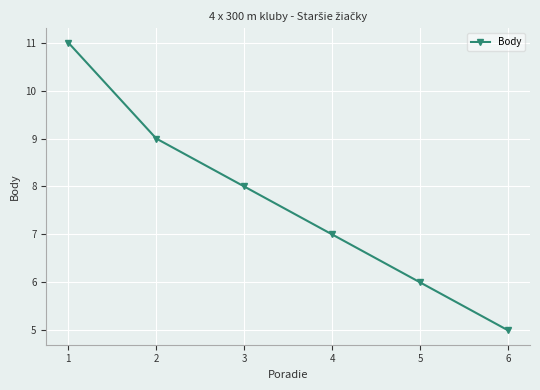

What is the smallest value displayed?

5